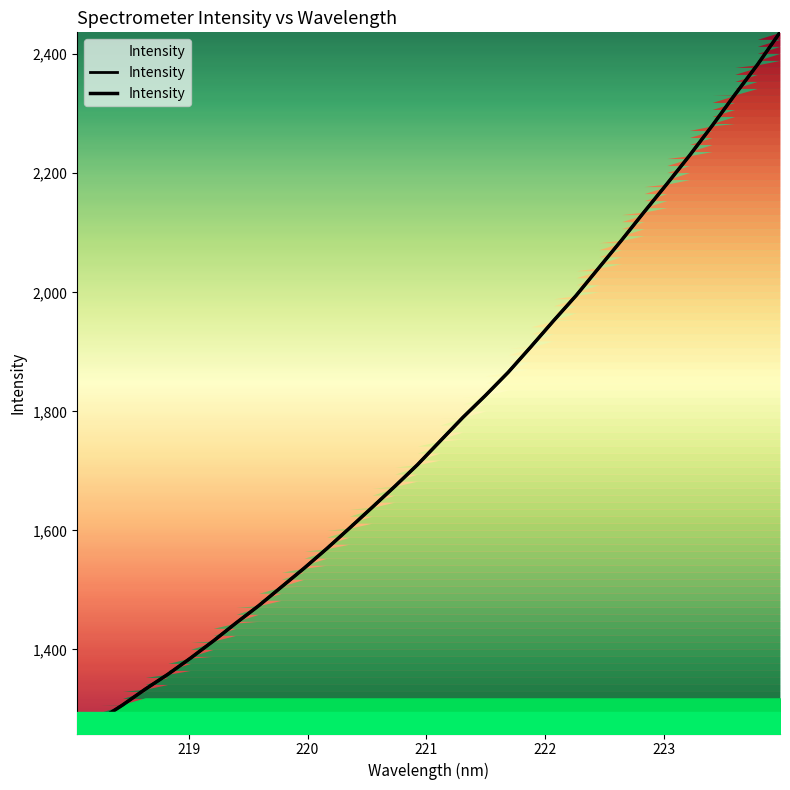

How many lines are shown in the chart?

1